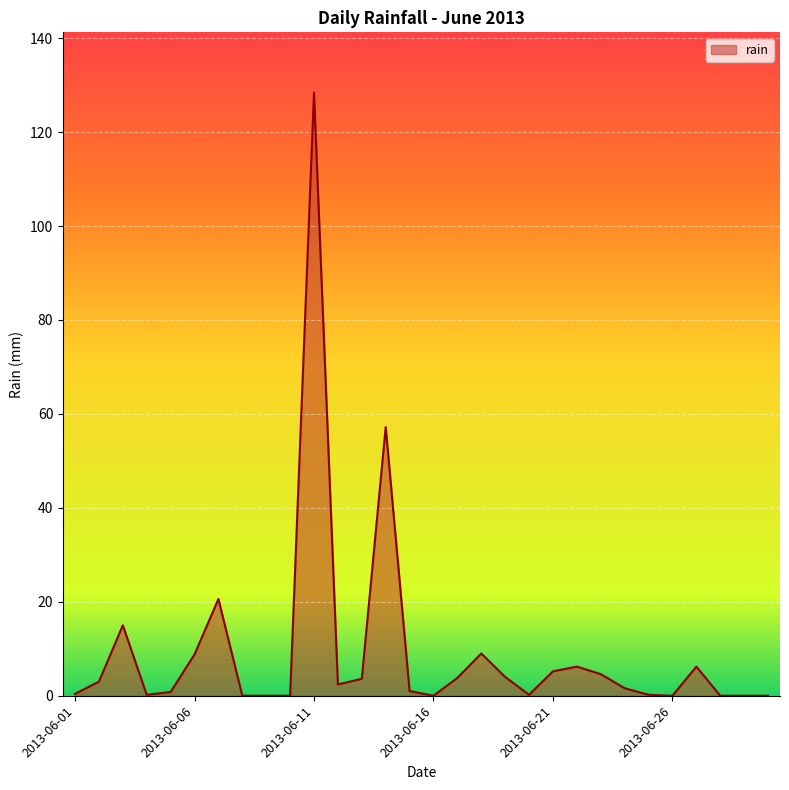

How many lines are shown in the chart?

1